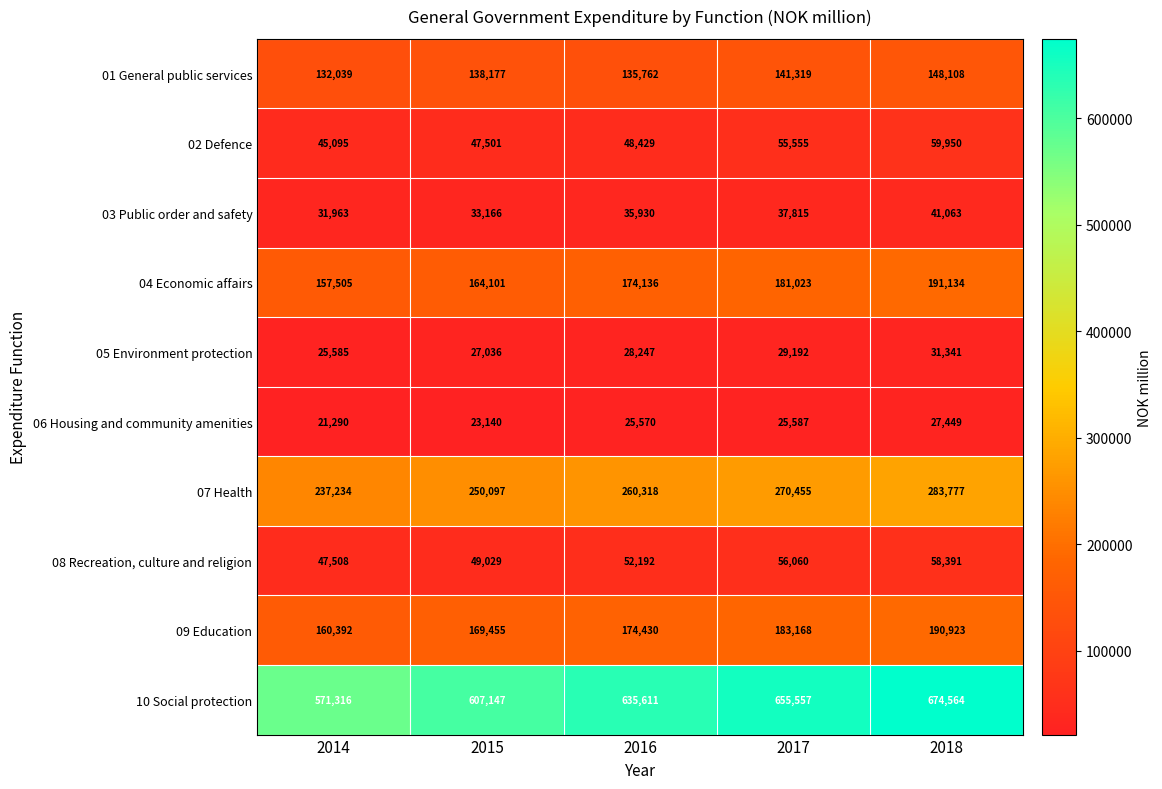

What is the difference between the maximum and second lowest values in the 05 Environment protection series?

4305